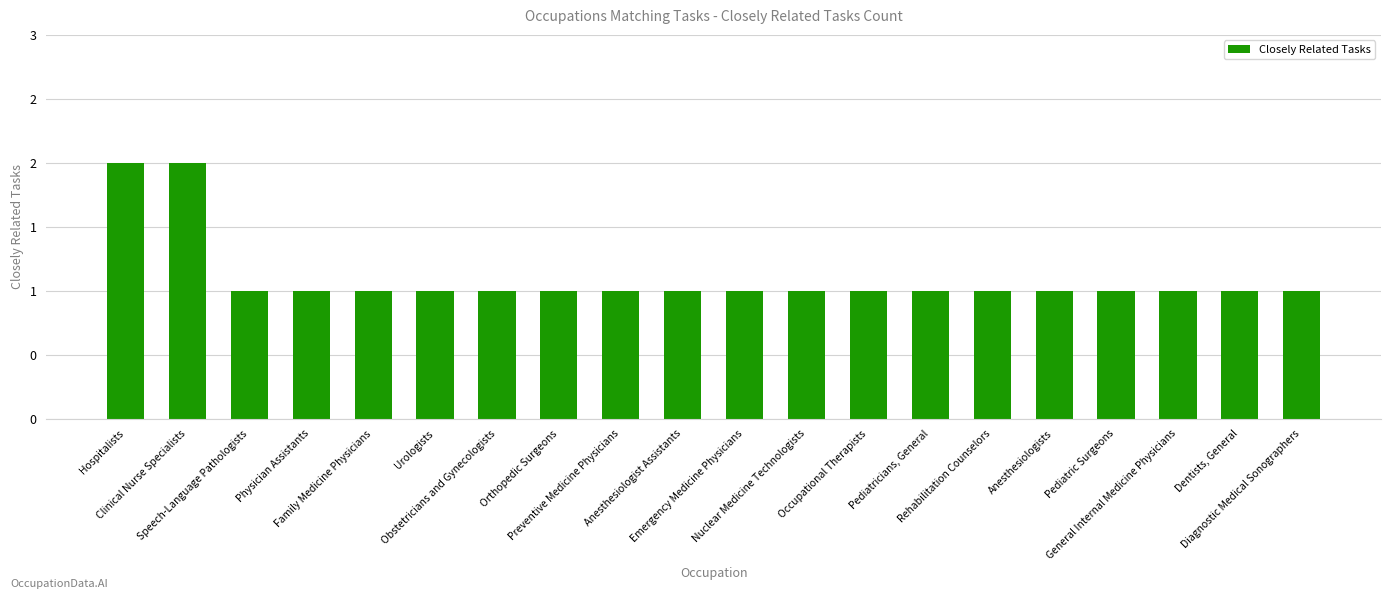

True or false: the data shows 1 at Urologists.

True